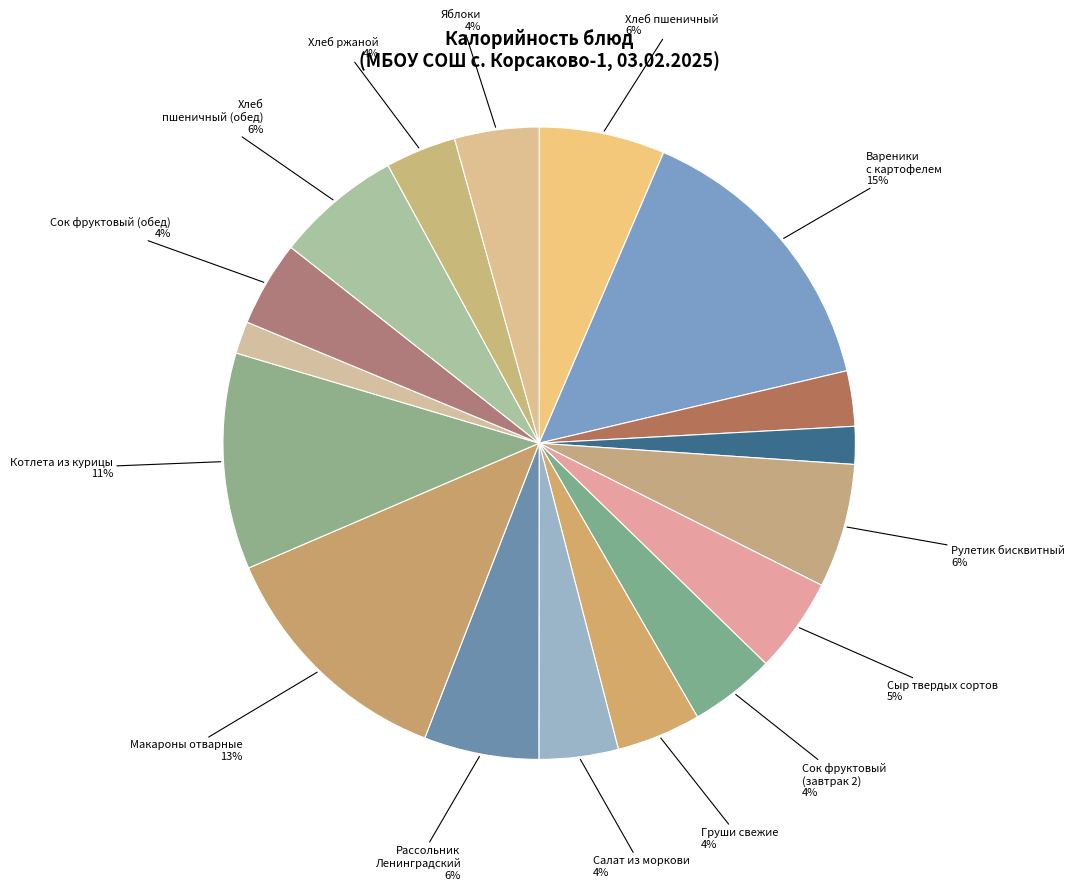

How many segments does this pie chart have?

17